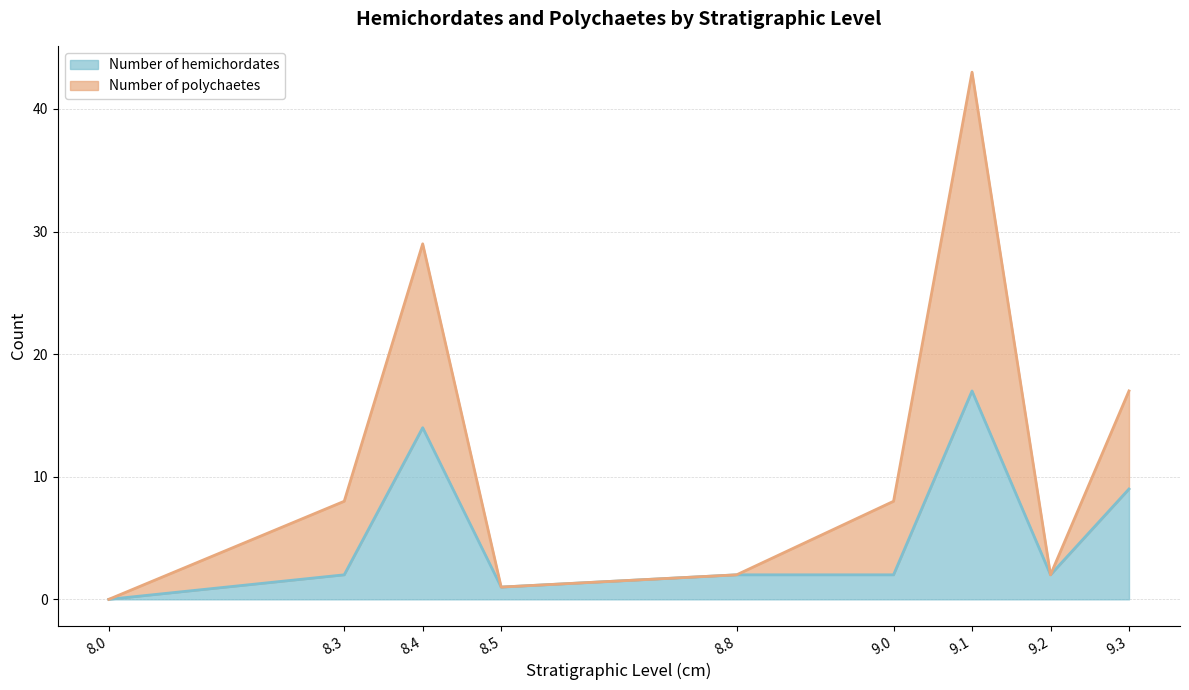

How many interior local peaks does the Number of polychaetes series have?

2